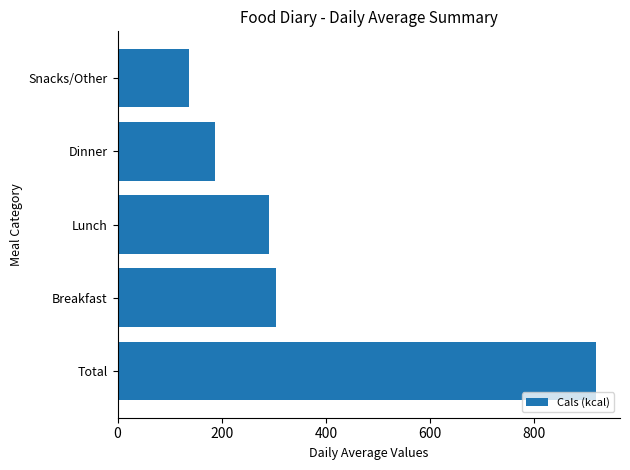

What is the sum of the values at Total and Dinner?

1107